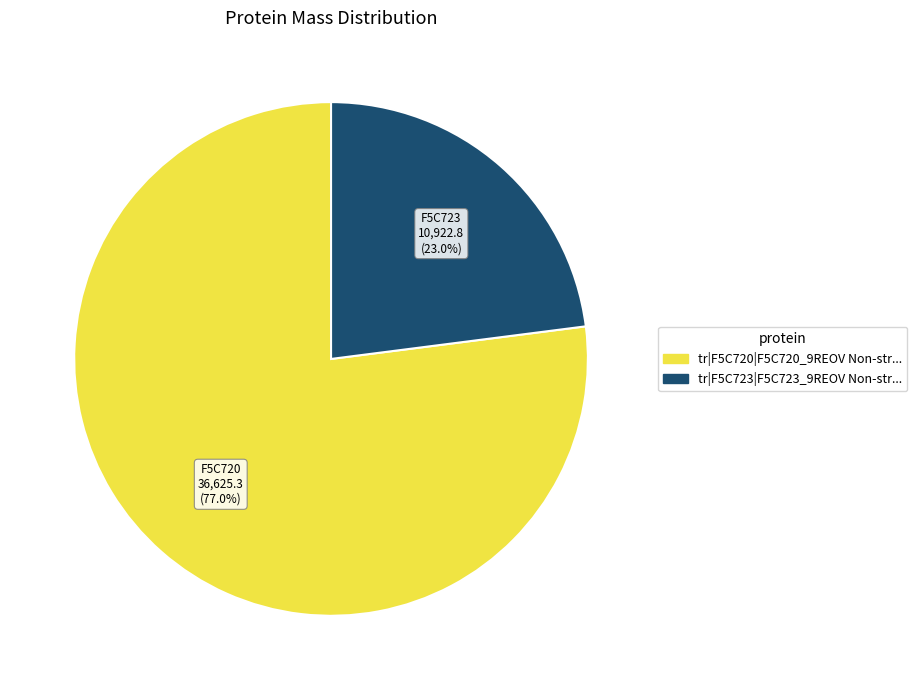

Does any single category account for the majority?

Yes